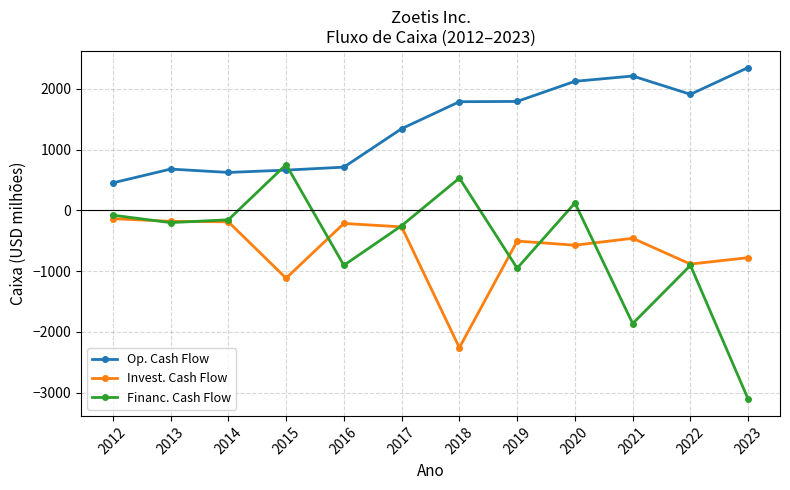

Does the chart have visible grid lines?

Yes